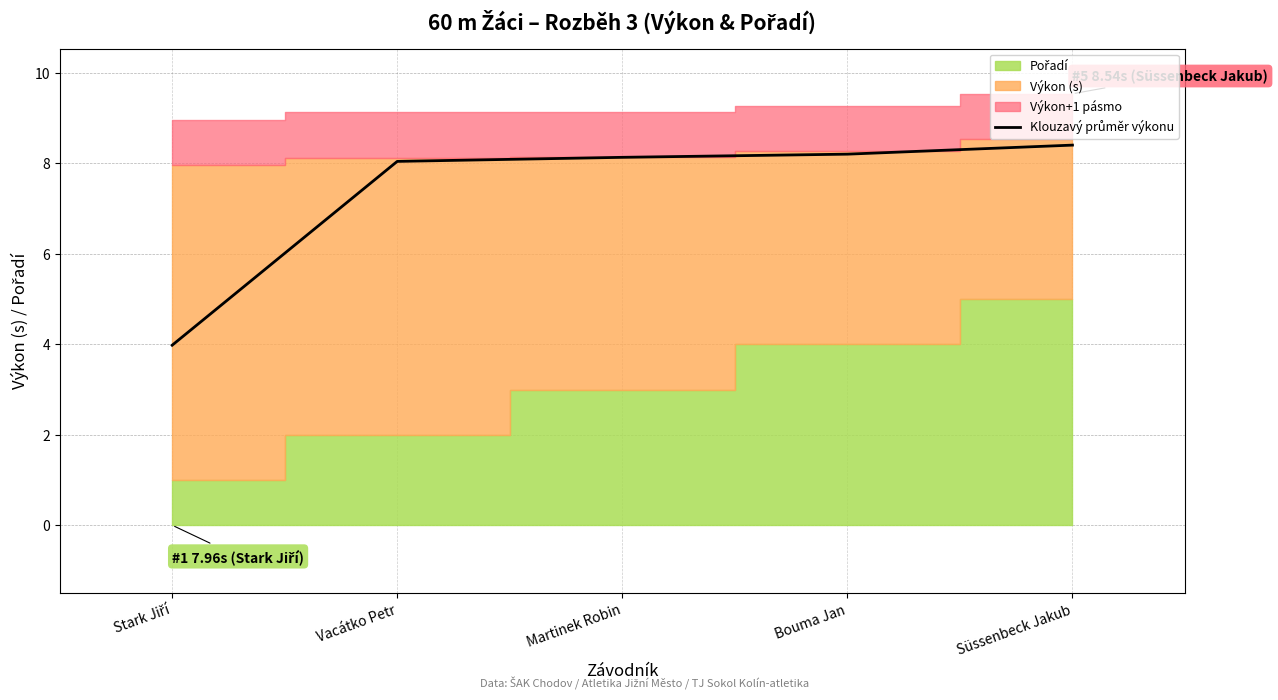

Read the value at Martinek Robin.

8.1